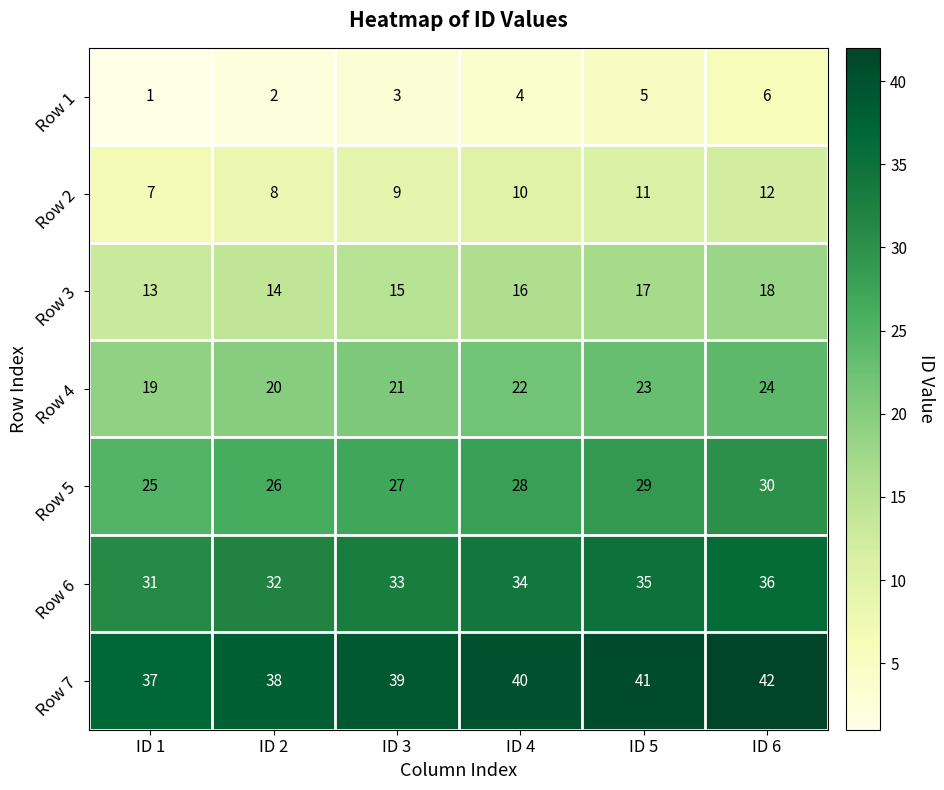

At which category is the sum across all series the highest?

ID 6